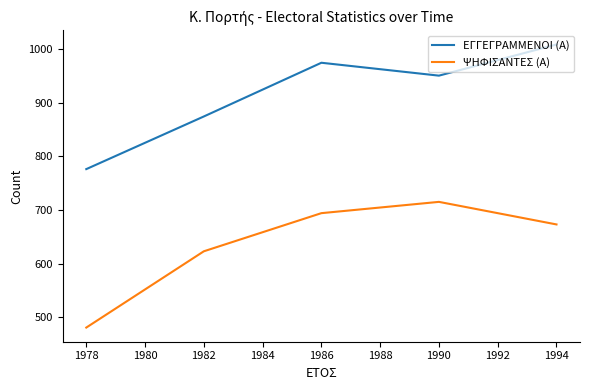

What is the difference between the second highest and second lowest values in the ΕΓΓΕΓΡΑΜΜΕΝΟΙ (Α) series?

100